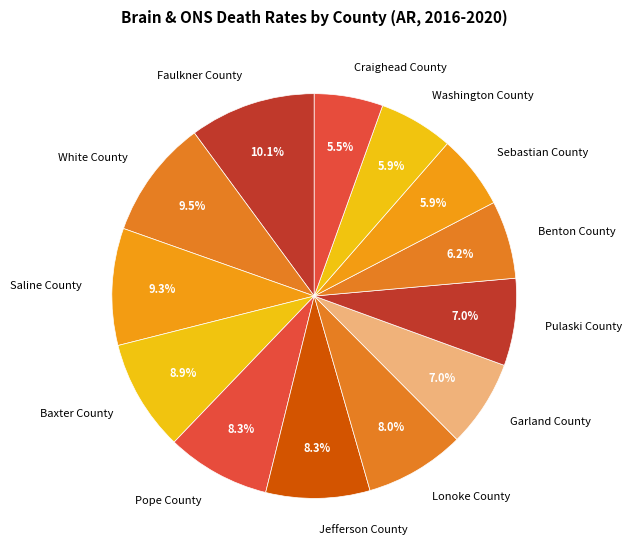

To the nearest percent, what percentage of the pie is Lonoke County?

8%